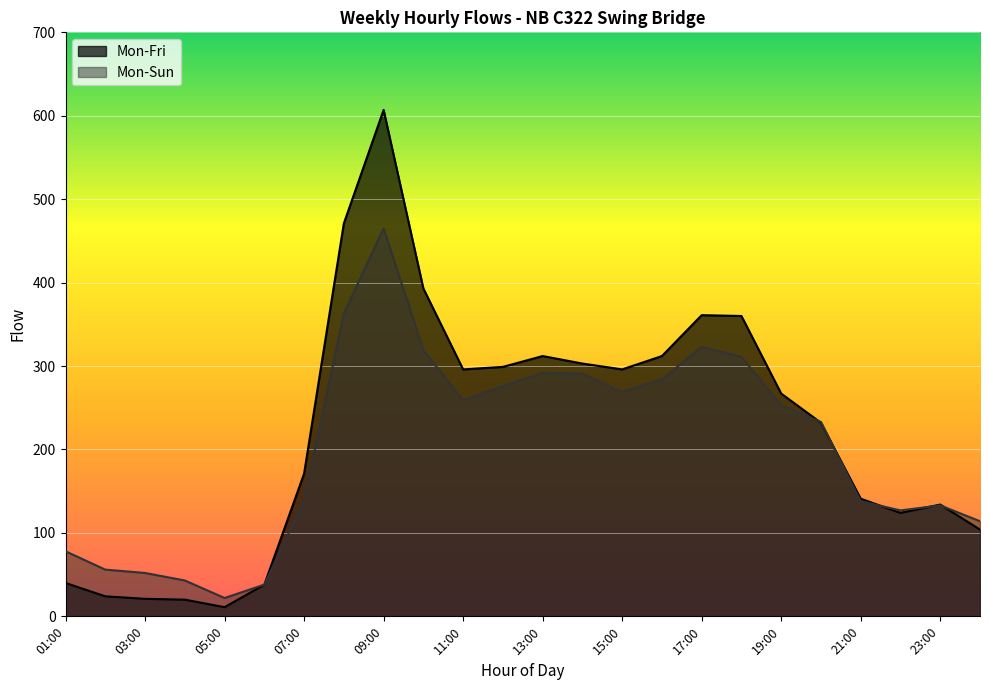

How many lines are shown in the chart?

2